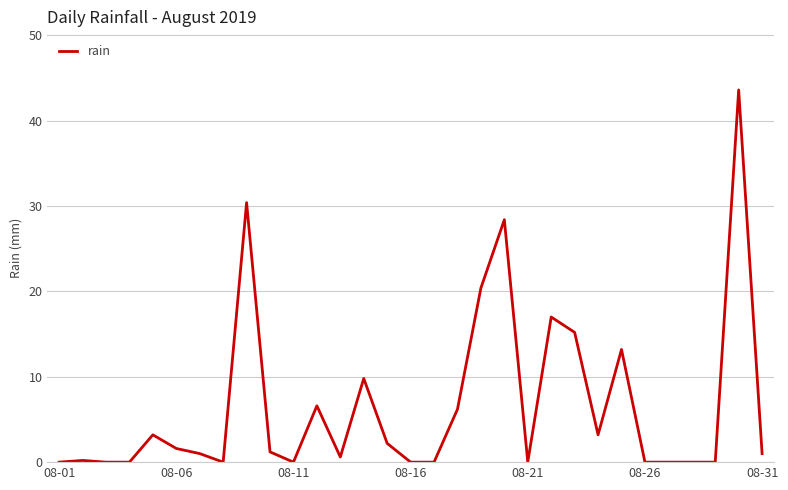

What is the greatest value displayed?

43.6